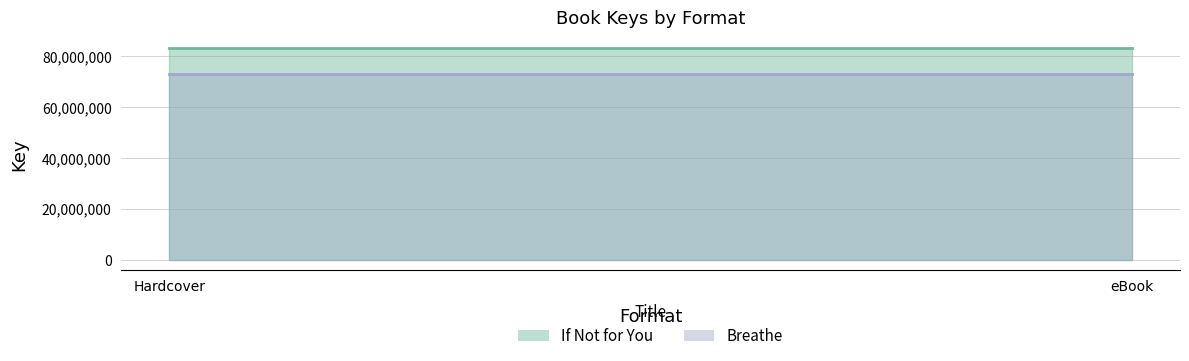

At which category is the sum across all series the highest?

Hardcover